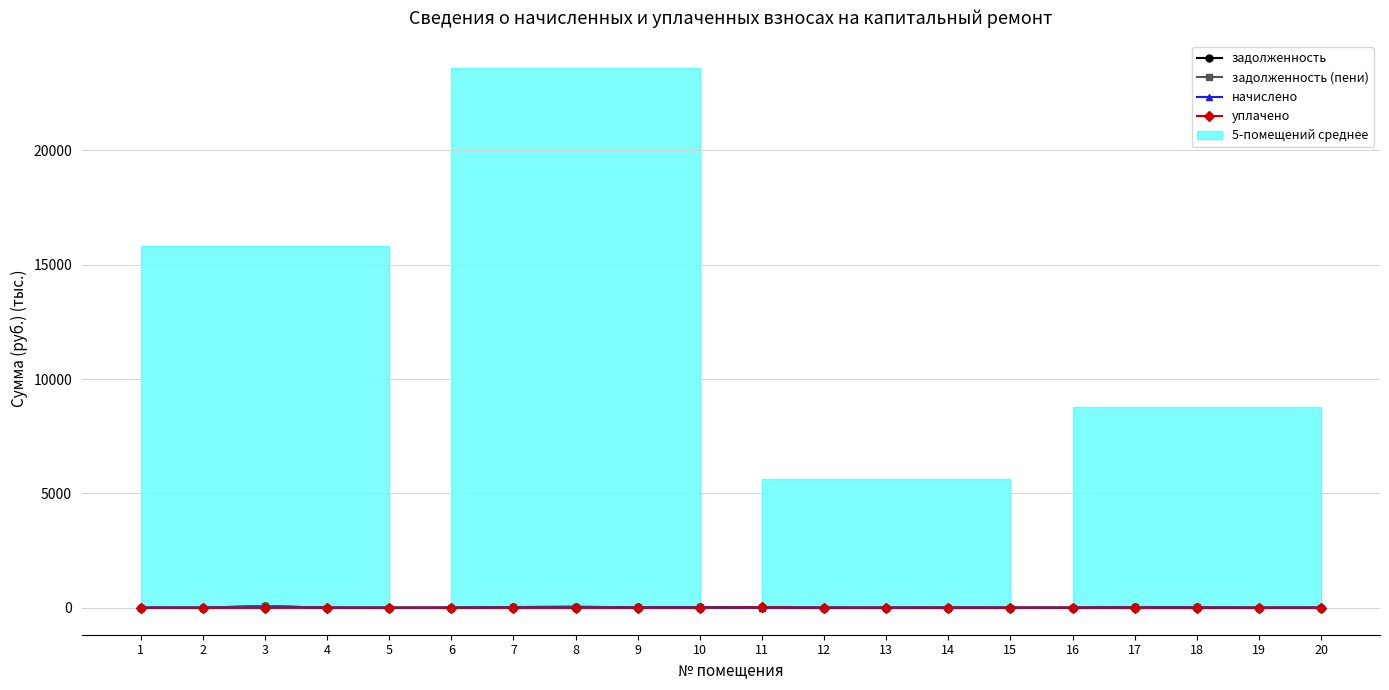

What is the value of the начислено point at the 9th from the left?

2.7